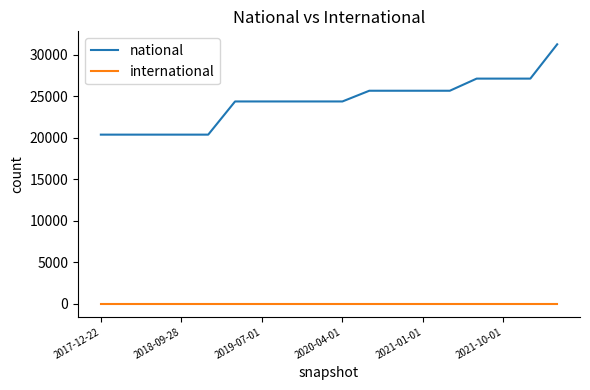

Which series has the largest total across all categories?

national